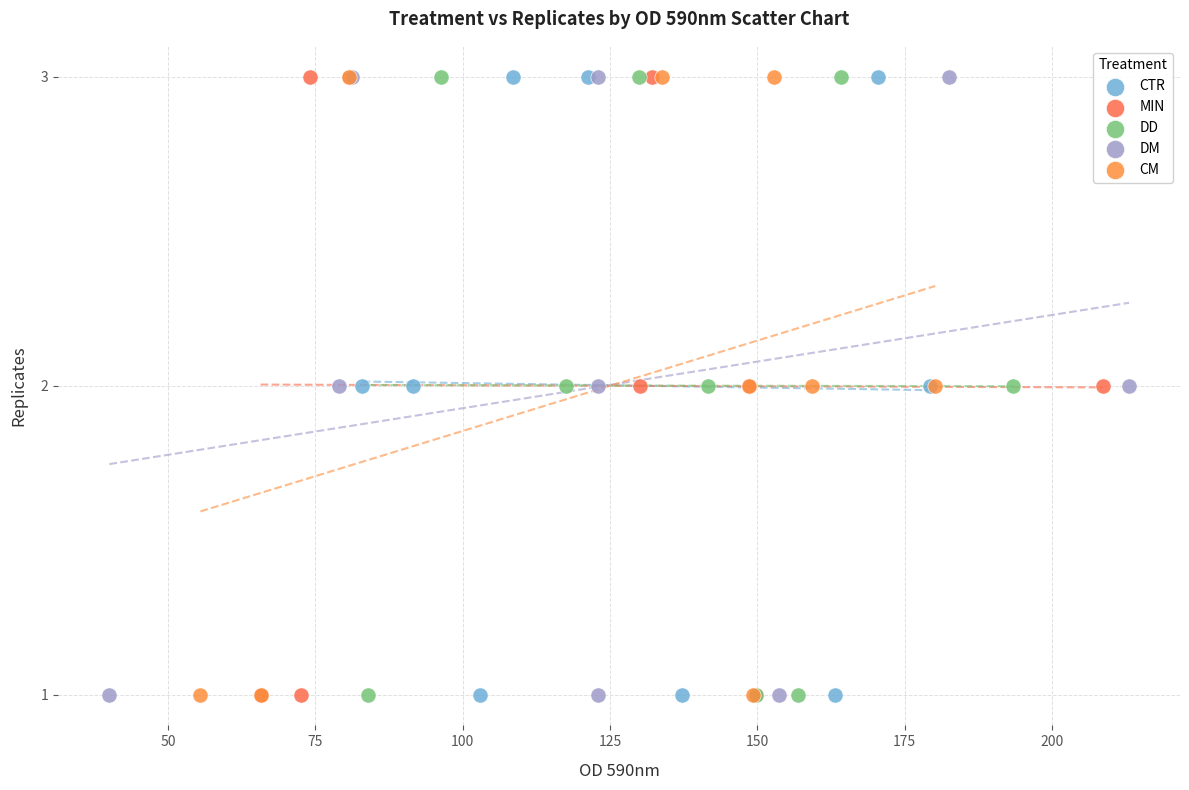

What are all the series names shown in the legend?

CTR, MIN, DD, DM, CM